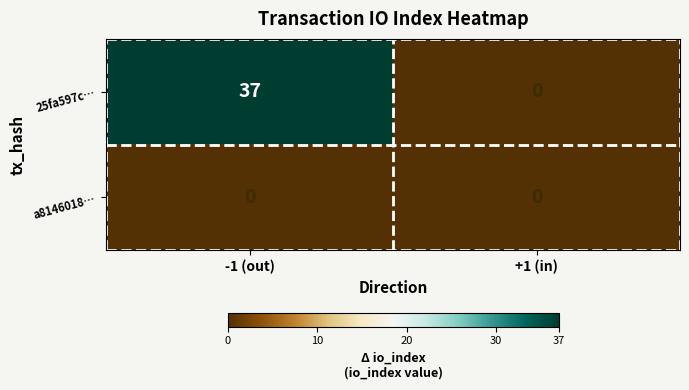

What is the maximum value for 25fa597c…?

37